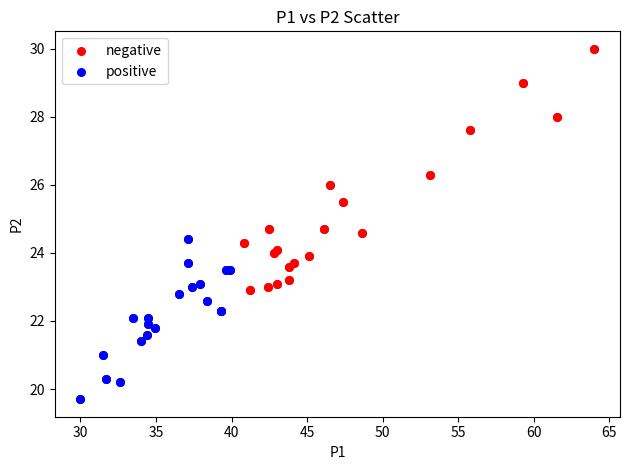

Which series has the widest spread of Y values?

negative